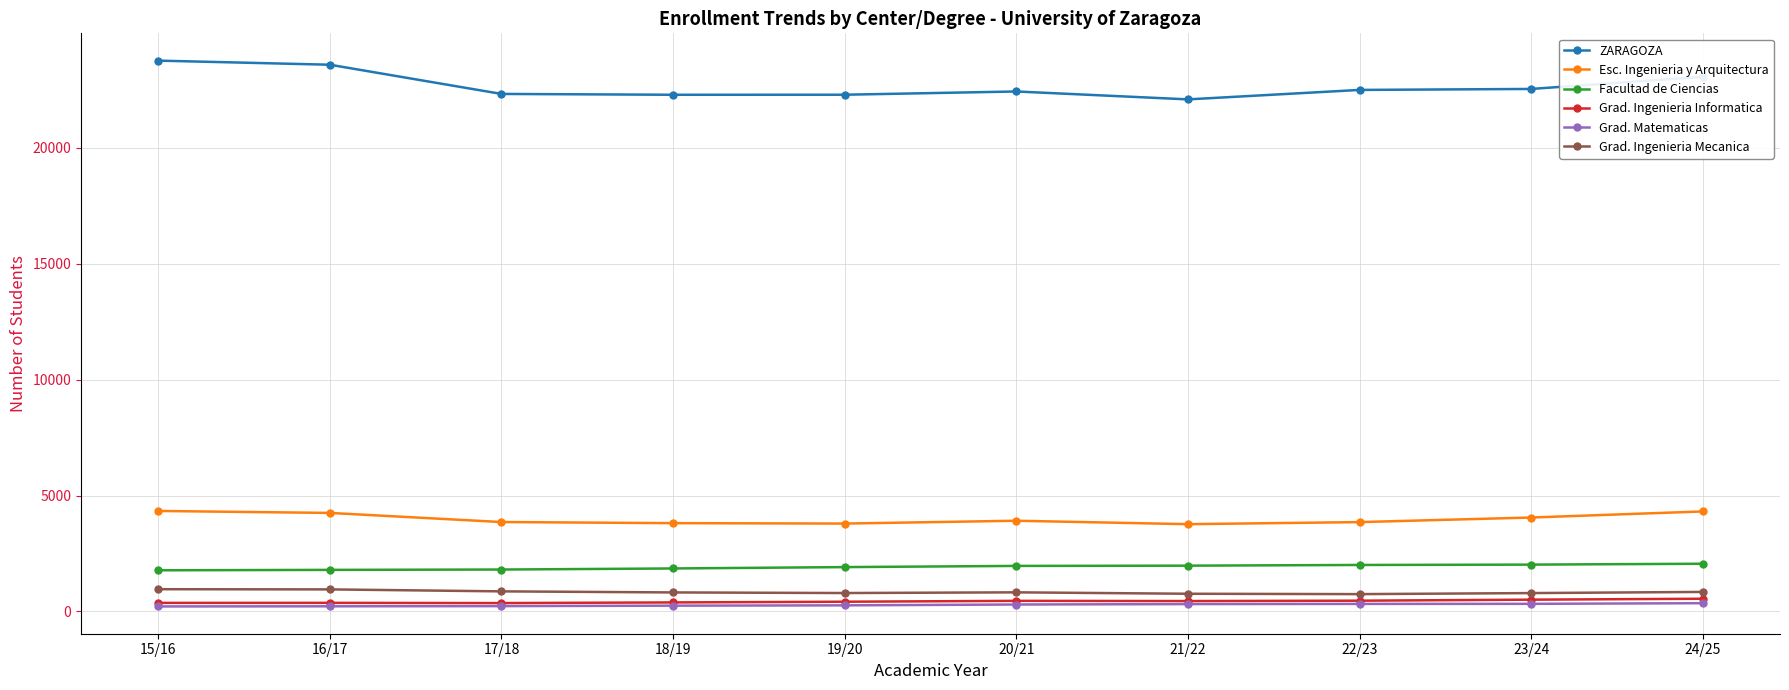

What is the value of the Grad. Matematicas point at the 7th from the left?

317